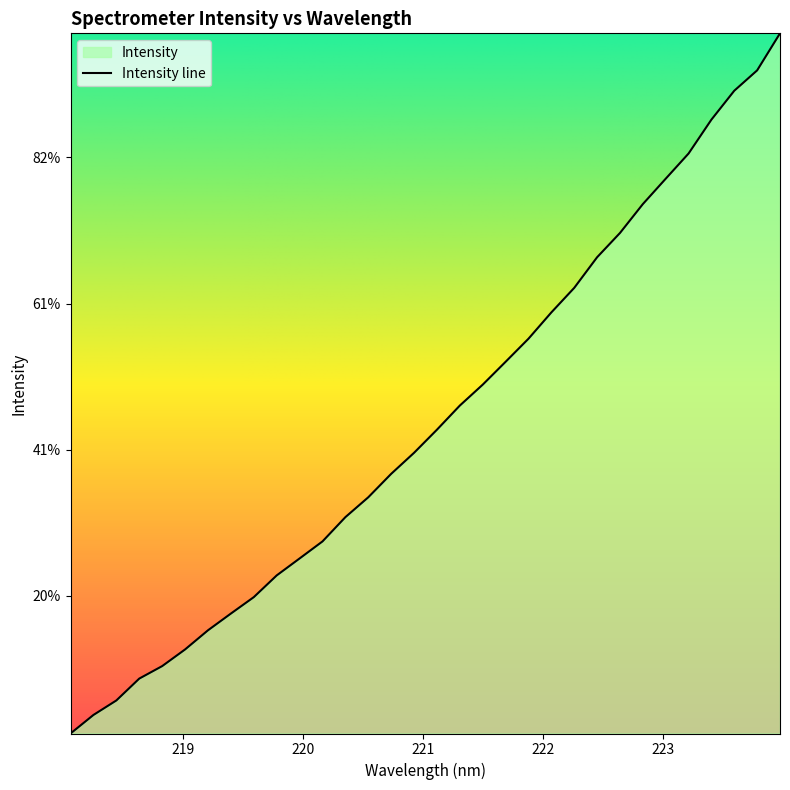

The chart shows a value of 191.4 at 223.7895. True or false?

False